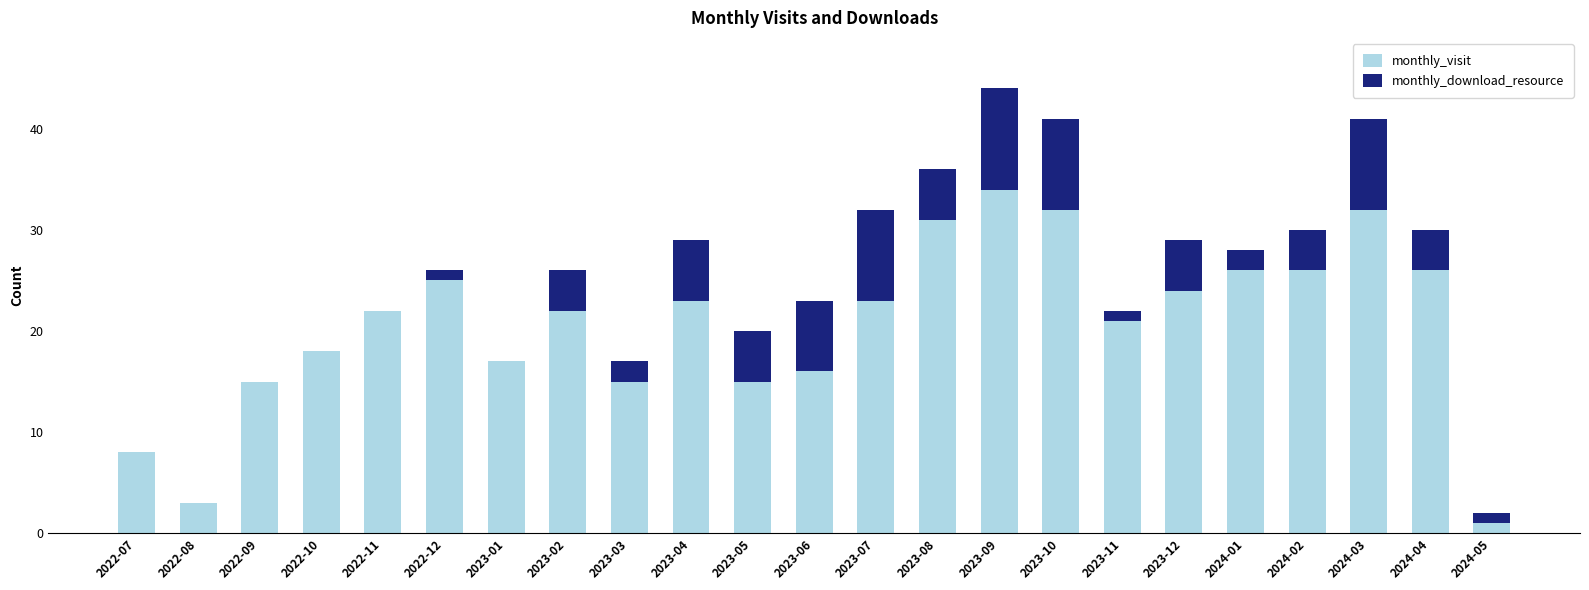

The monthly_visit series shows 22 at 2023-02. True or false?

True